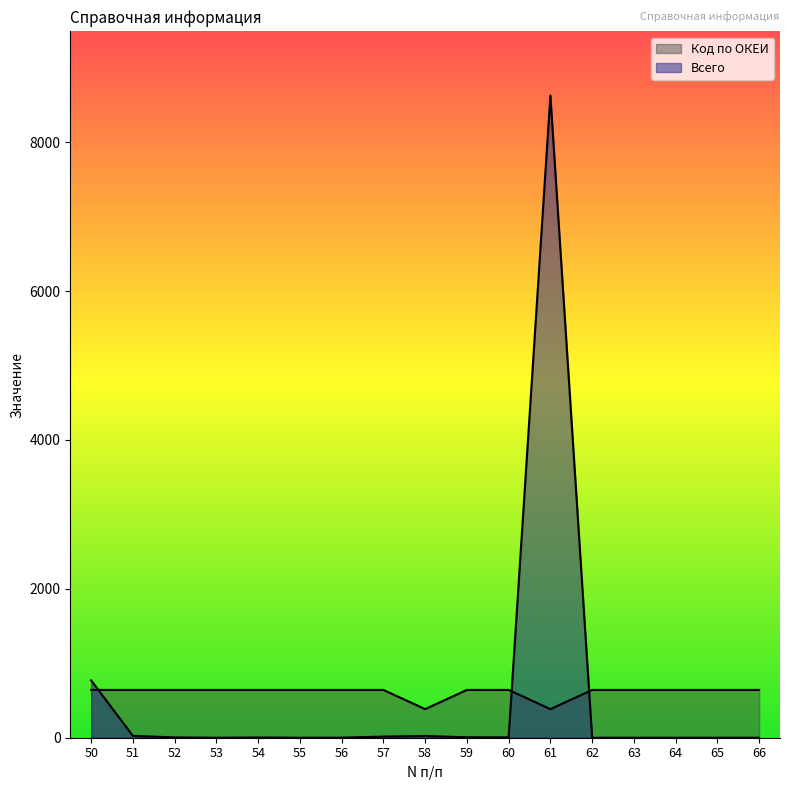

Which series has the largest total across all categories?

Код по ОКЕИ